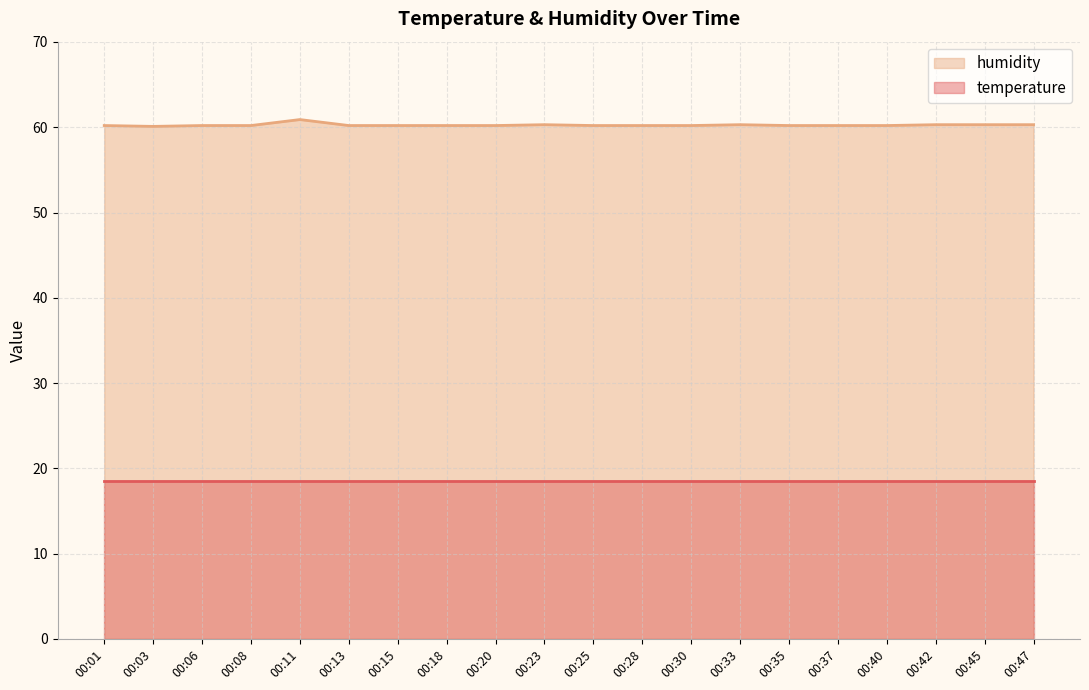

What is the ratio of the value at 00:30 to the value at 00:18?

1.0